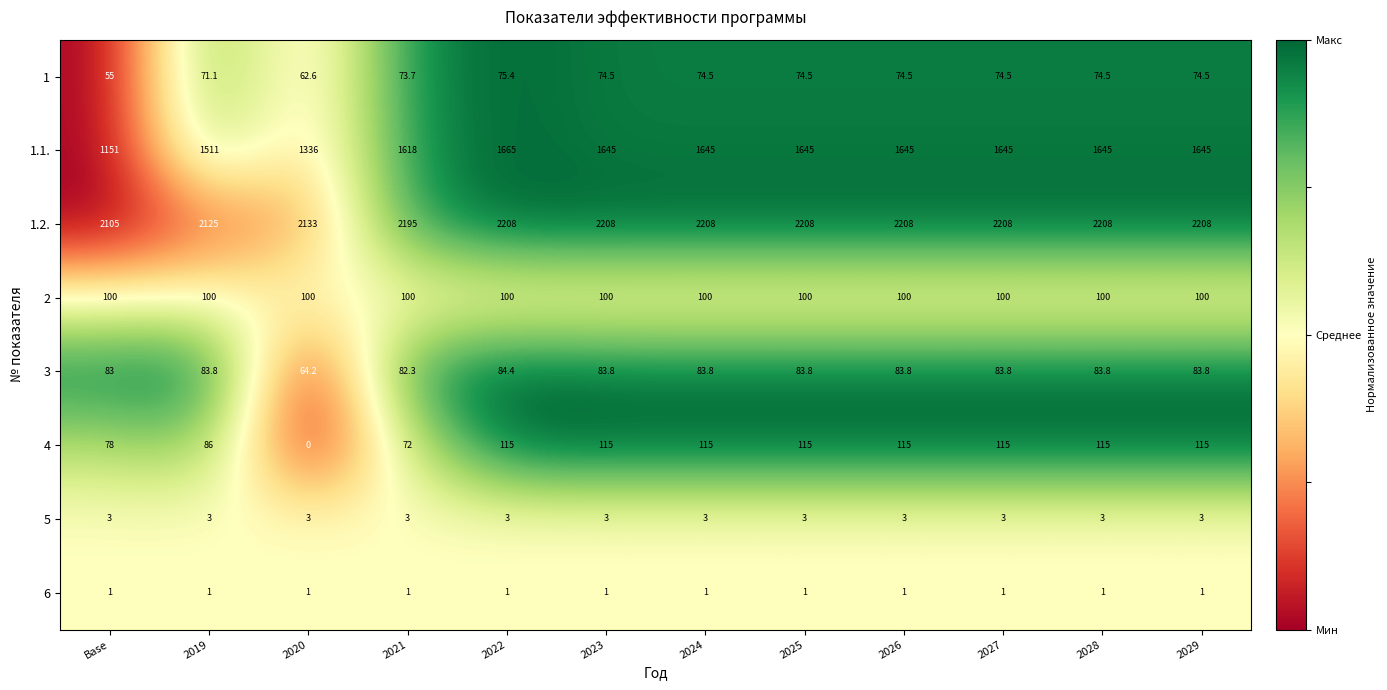

The 1.2. series shows 2208.0 at 2024. True or false?

True